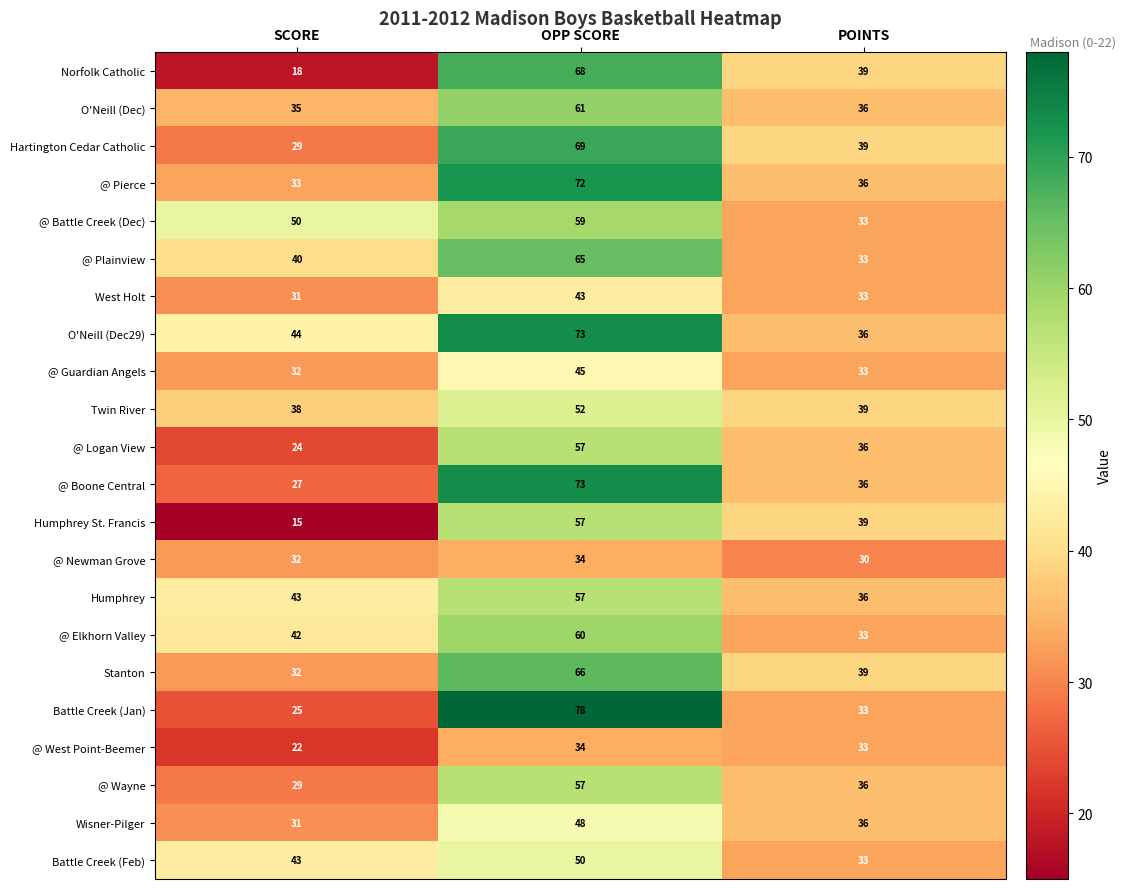

Rank the categories by West Holt value from lowest to highest.

SCORE, POINTS, OPP SCORE